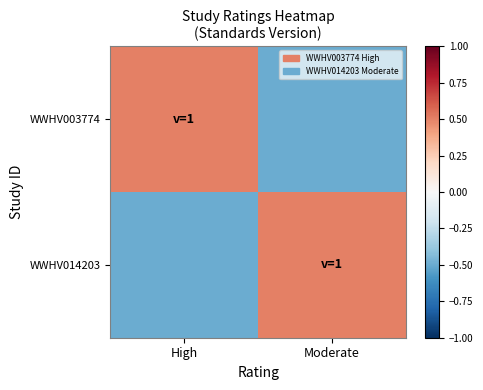

Reading left to right, extract all data points from this chart.

WWHV003774: High=0.5	Moderate=-0.5
WWHV014203: High=-0.5	Moderate=0.5